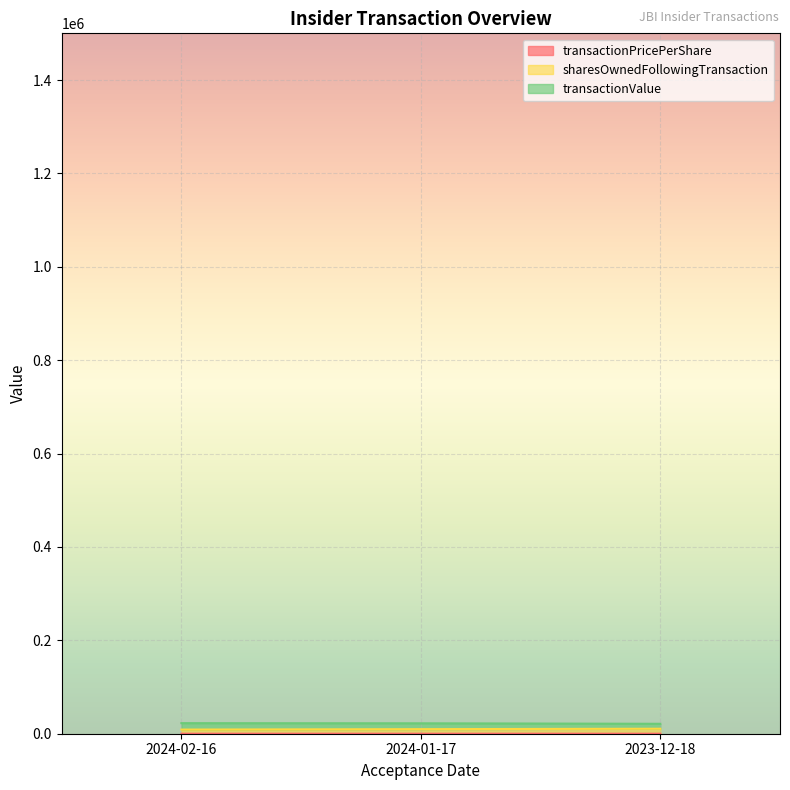

Does the chart display data point markers on the line(s)?

No